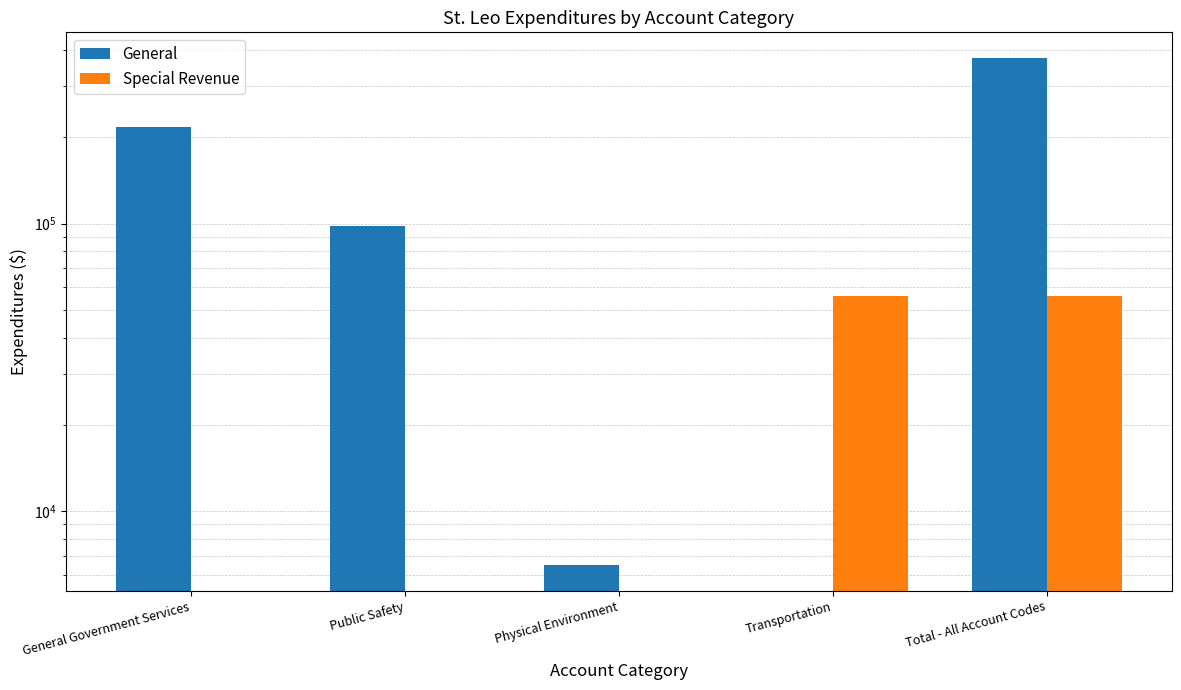

What are all the series names shown in the legend?

General, Special Revenue